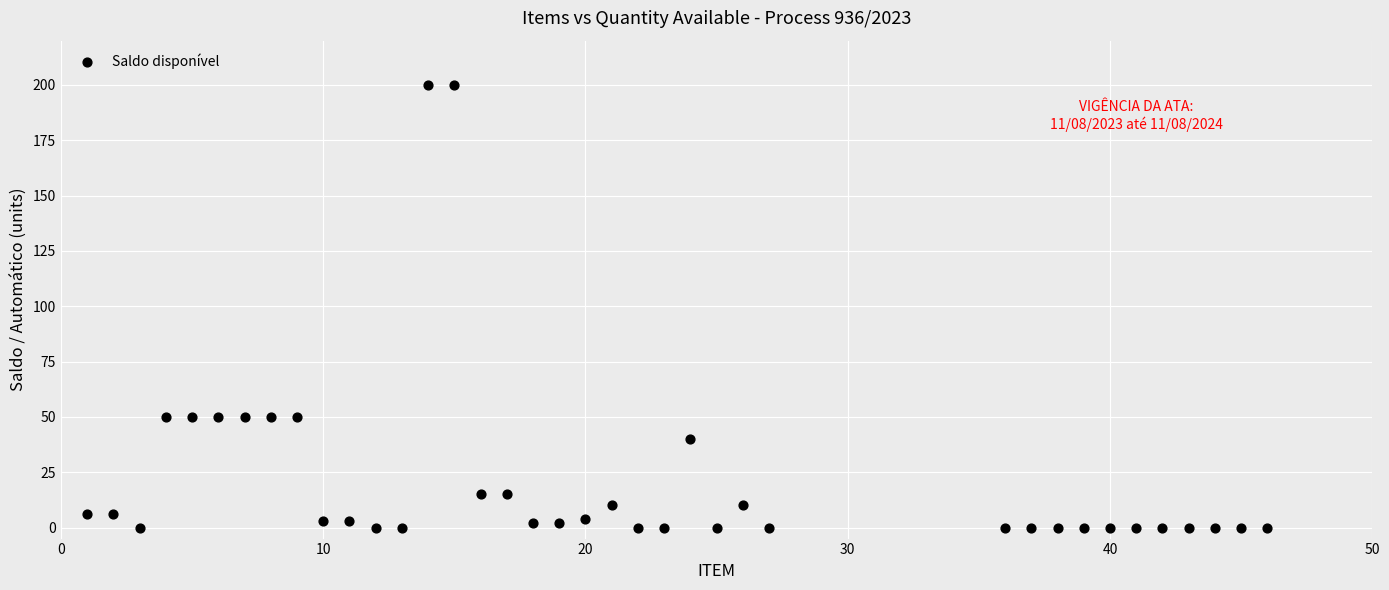

What is the range of X values (max minus min)?

45